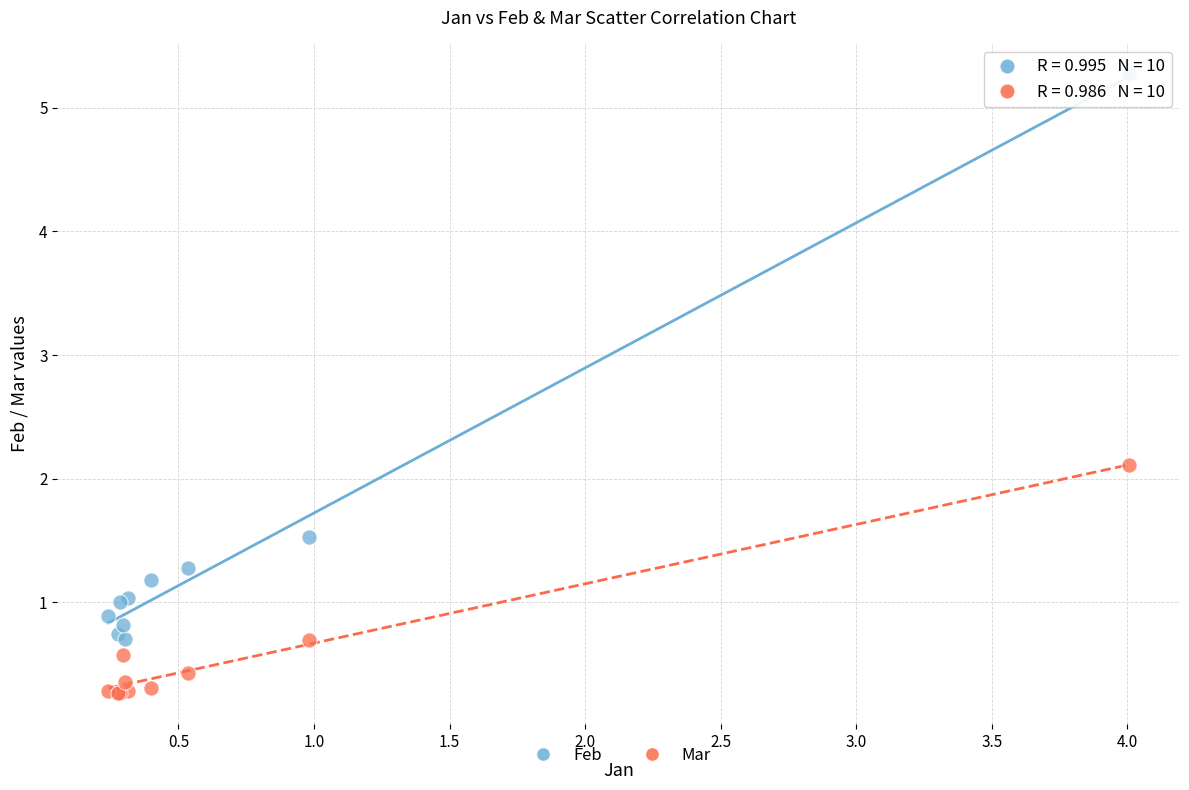

What are all the series names shown in the legend?

Feb, Mar